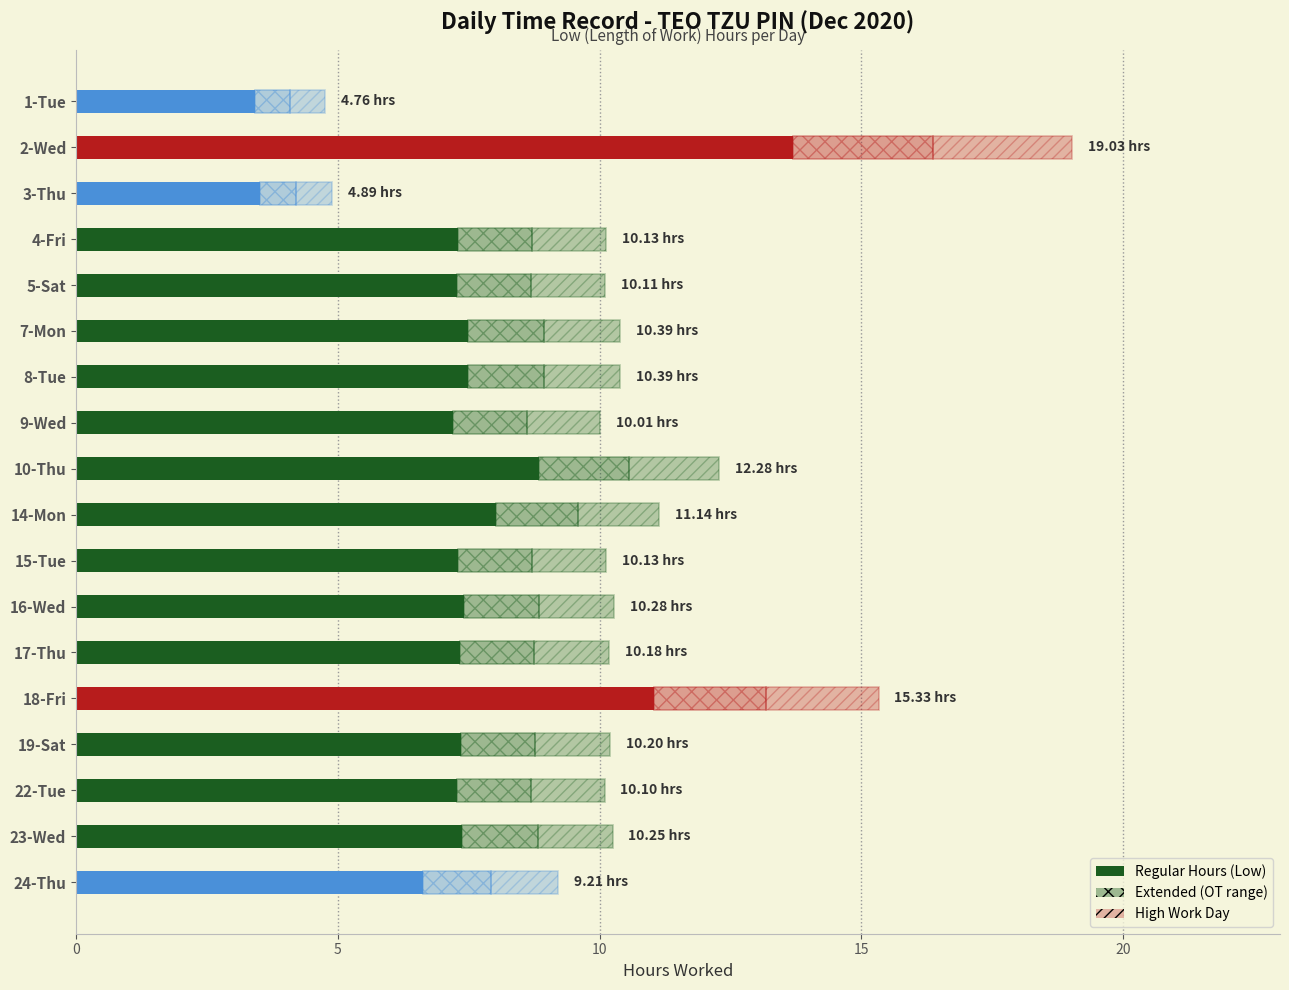

Does the chart contain any negative values?

No